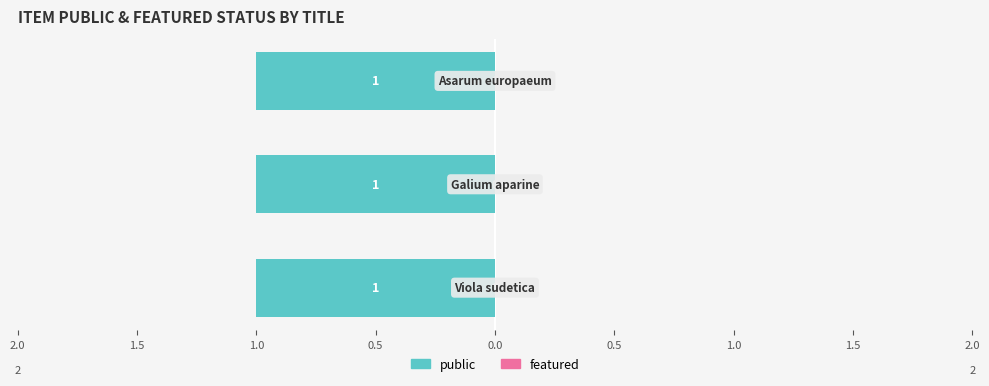

Rank the series by their average value, from highest to lowest.

public, featured